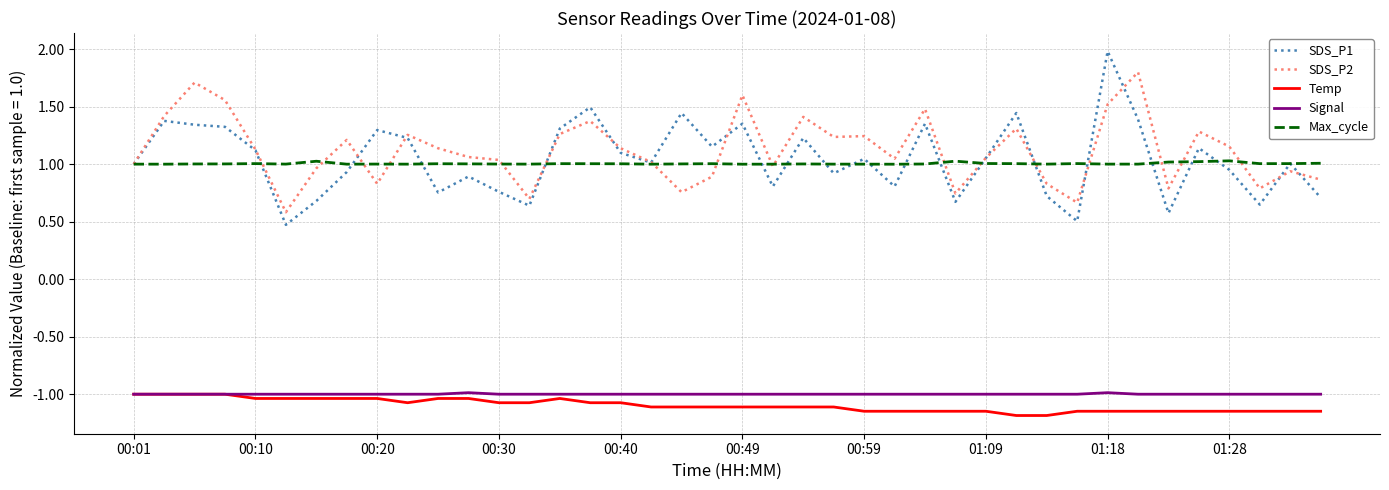

Which series has the widest spread of values?

SDS_P1